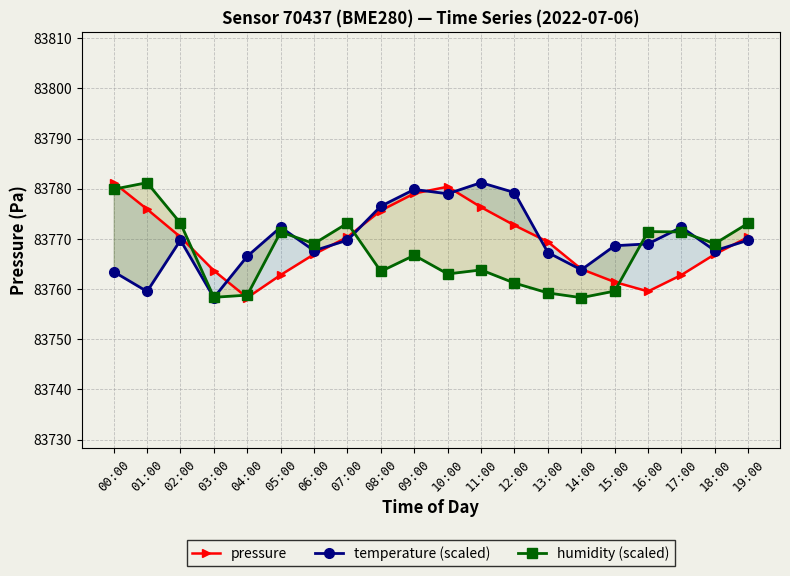

Does the chart display data point markers on the line(s)?

Yes